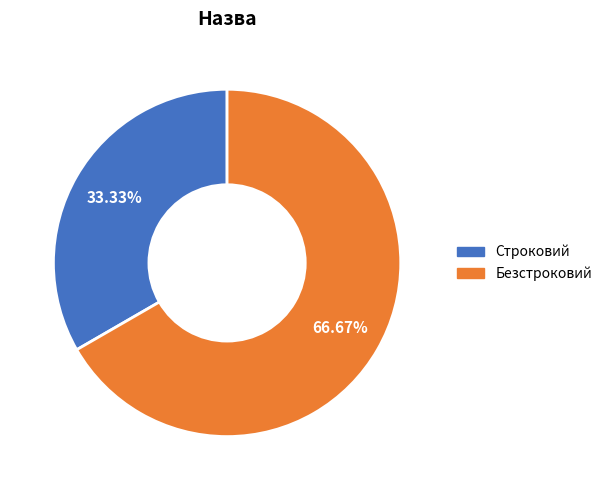

Is it true that Безстроковий is 75% of the pie?

False